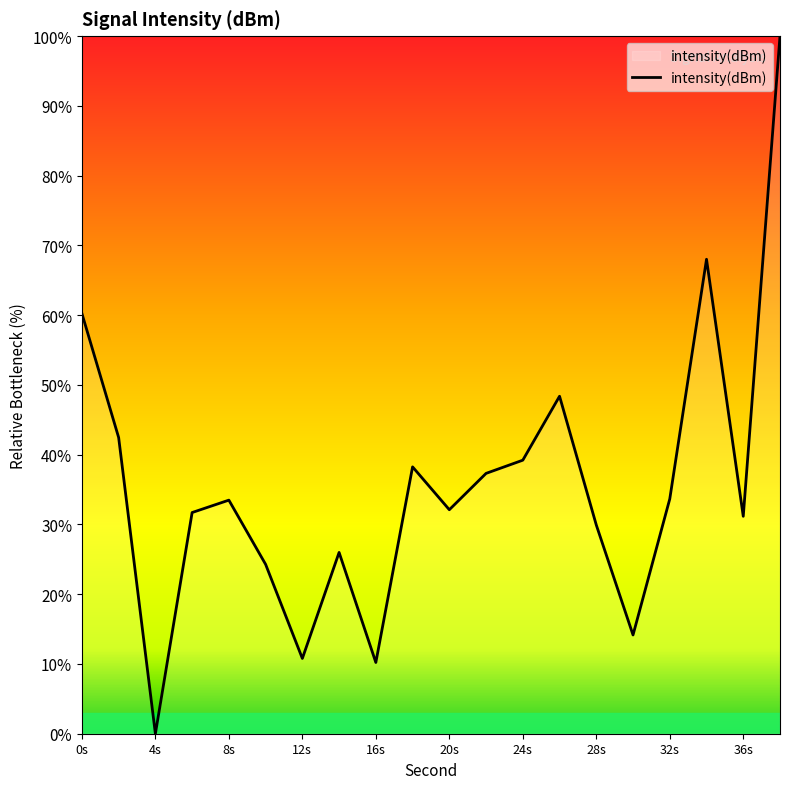

How many values are above zero?

19